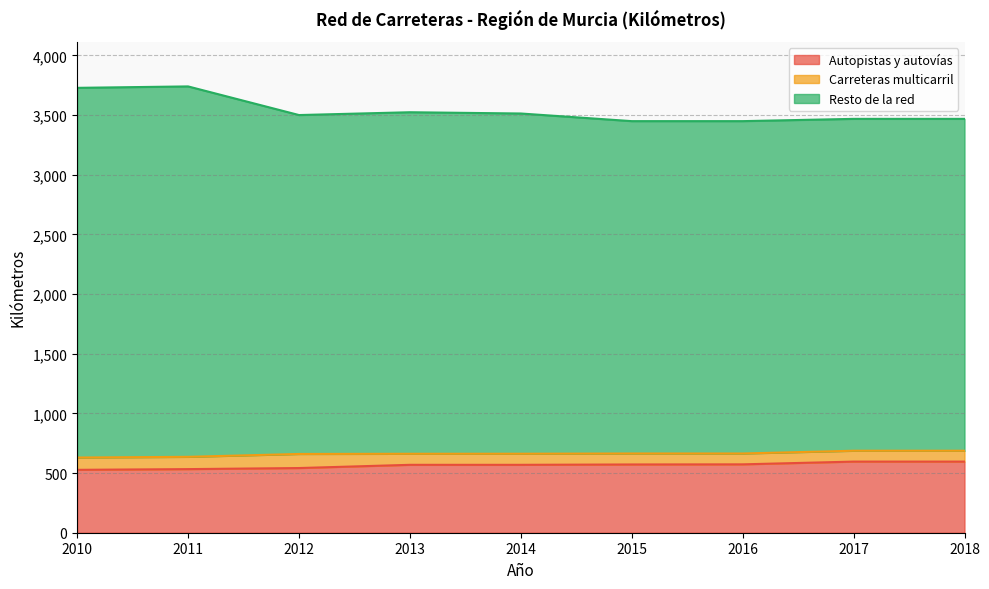

How many data points in Autopistas y autovías are less than 569?

3